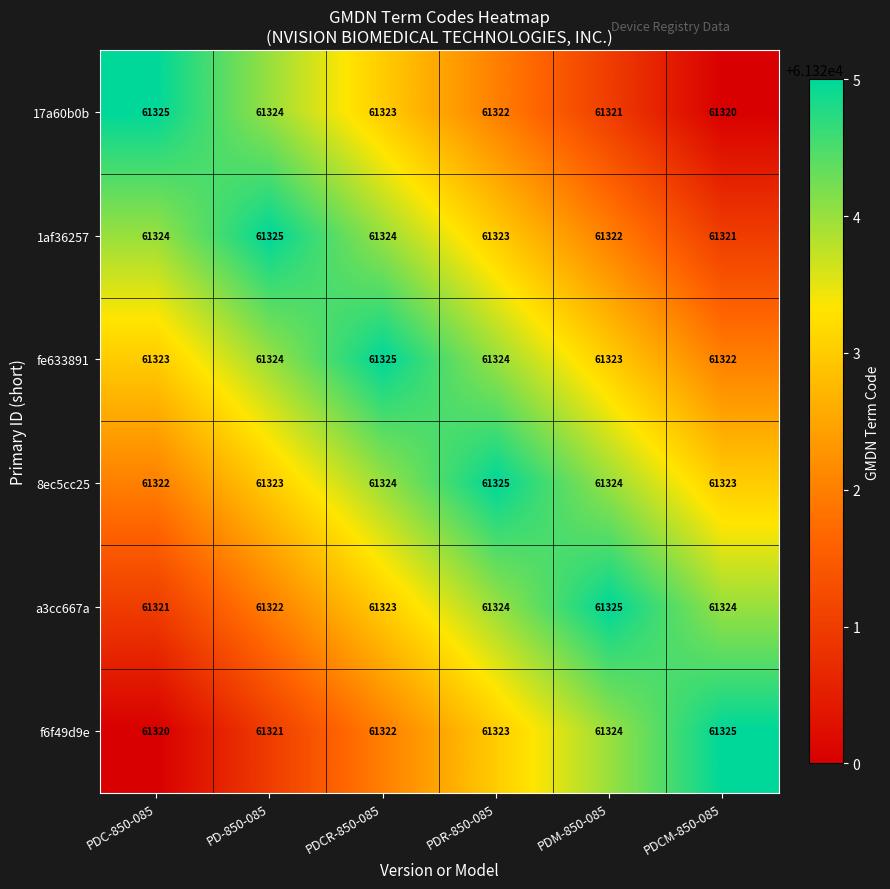

What is the sum of all 8ec5cc25 values?

367941